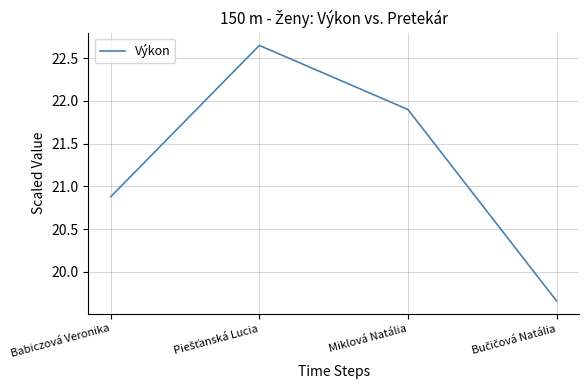

True or false: there are more than 1 points higher than both neighbors.

False